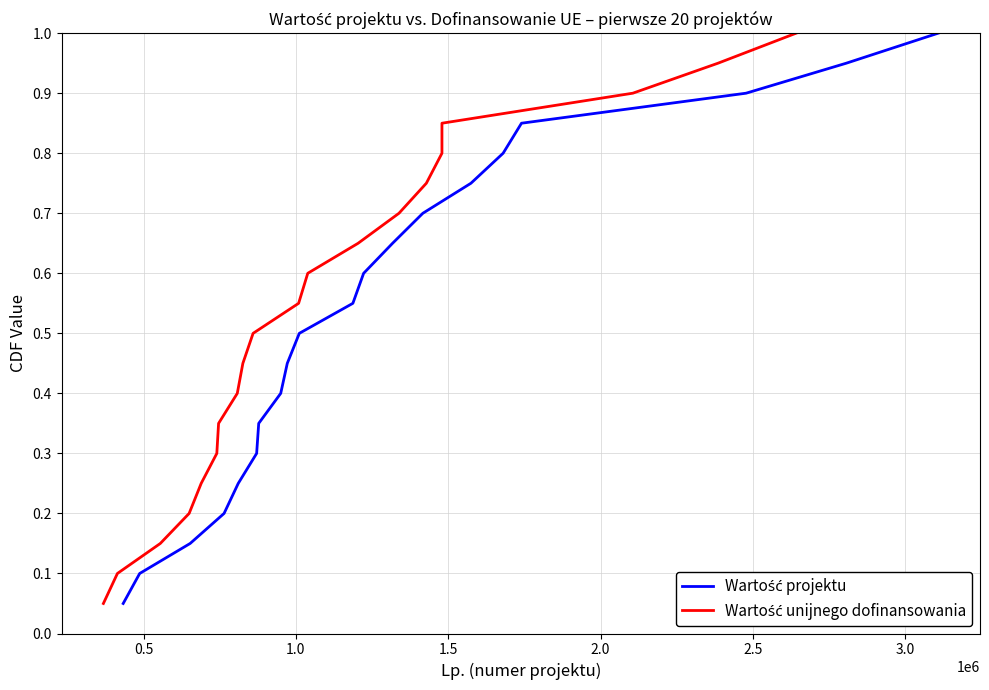

List the series in order of their peak value, highest first.

Wartość projektu, Wartość unijnego dofinansowania